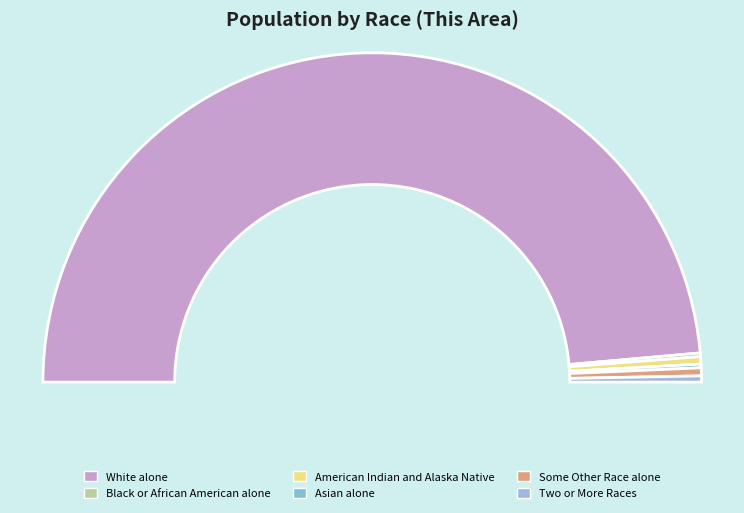

Which category has the biggest portion of the pie?

White alone